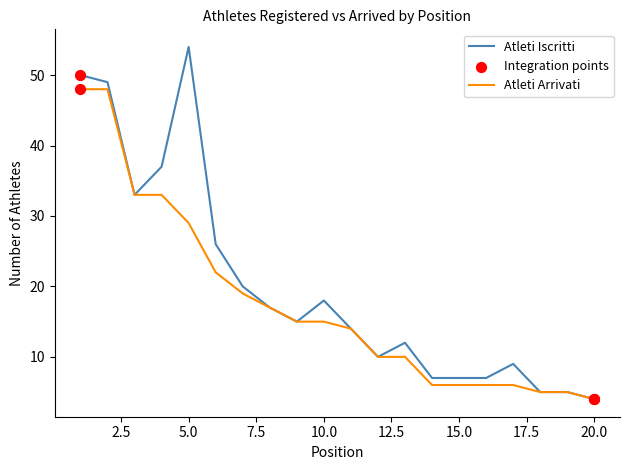

Which series has the largest total across all categories?

Atleti Iscritti